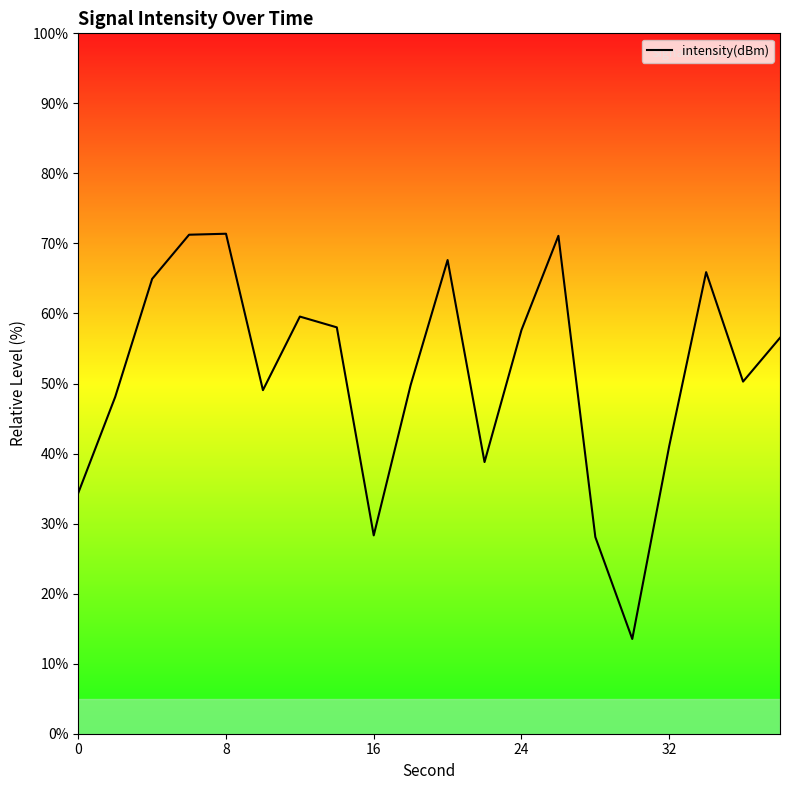

Reading left to right, list all the values displayed in this chart.

34.4	48.1	64.9	71.2	71.4	49.1	59.6	58.0	28.3	49.8	67.6	38.8	57.6	71.1	28.1	13.5	41.1	65.9	50.3	56.5